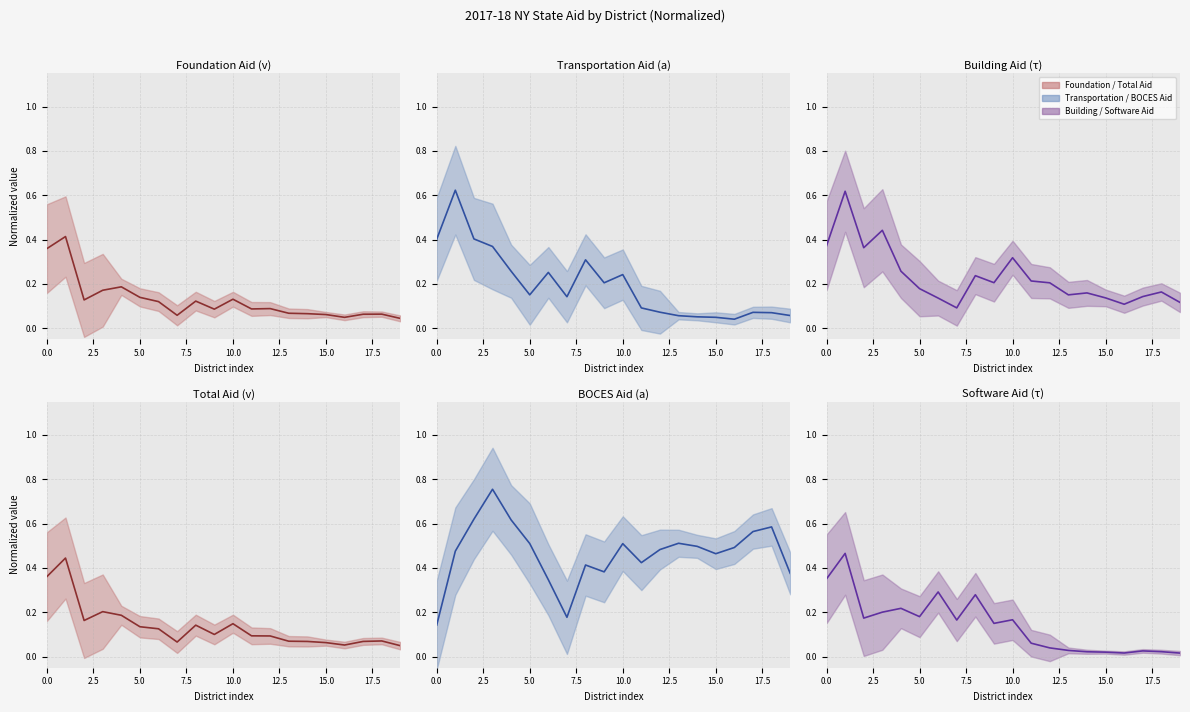

Count the number of categories in the chart.

20